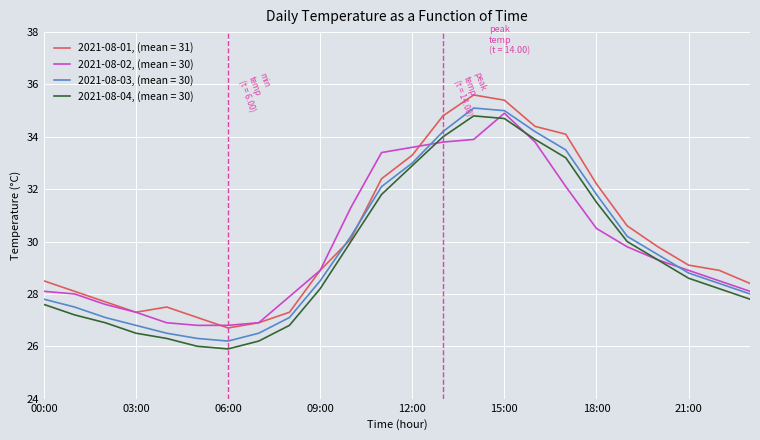

At how many categories does at least one series exceed 26?

24